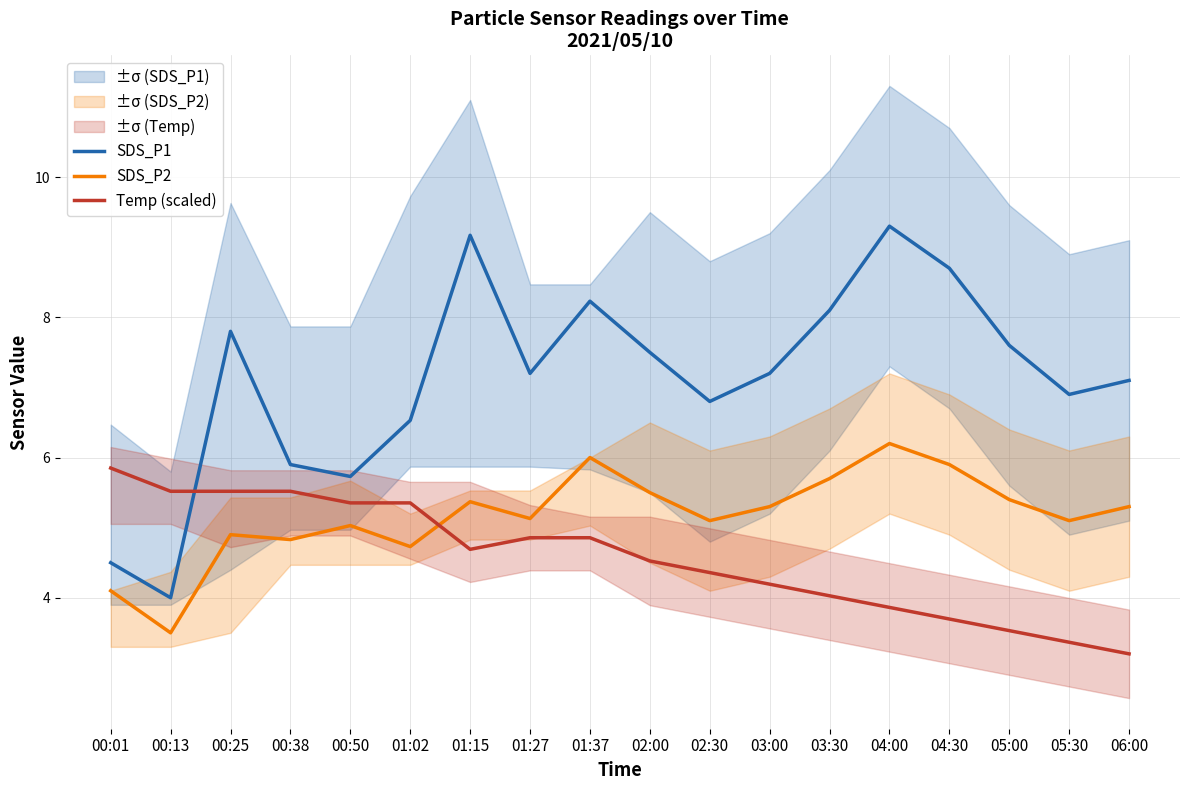

True or false: Temp (scaled) and SDS_P1 intersect in this chart.

True